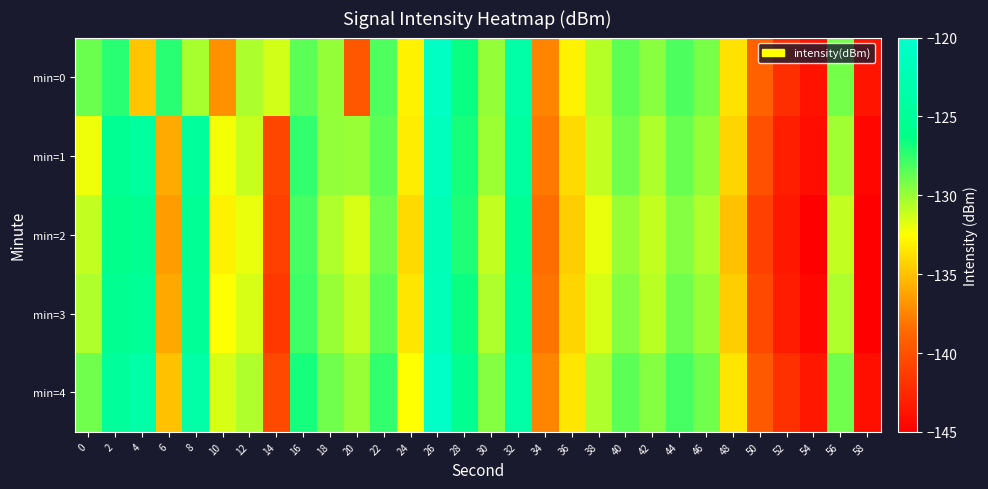

Rank the series by their maximum value, from highest to lowest.

min=4, min=0, min=1, min=3, min=2